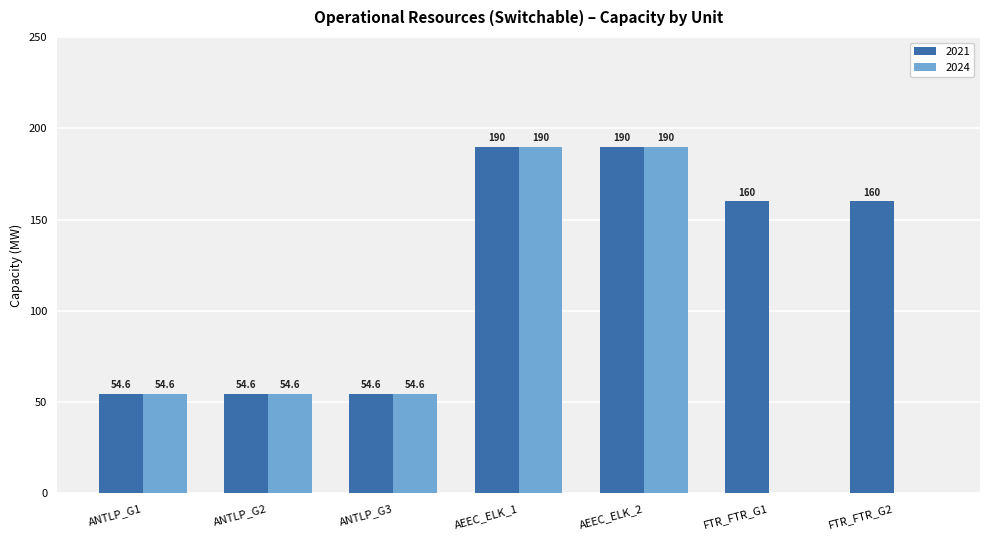

The value of 2024 at ANTLP_G3 is 20.3. True or false?

False